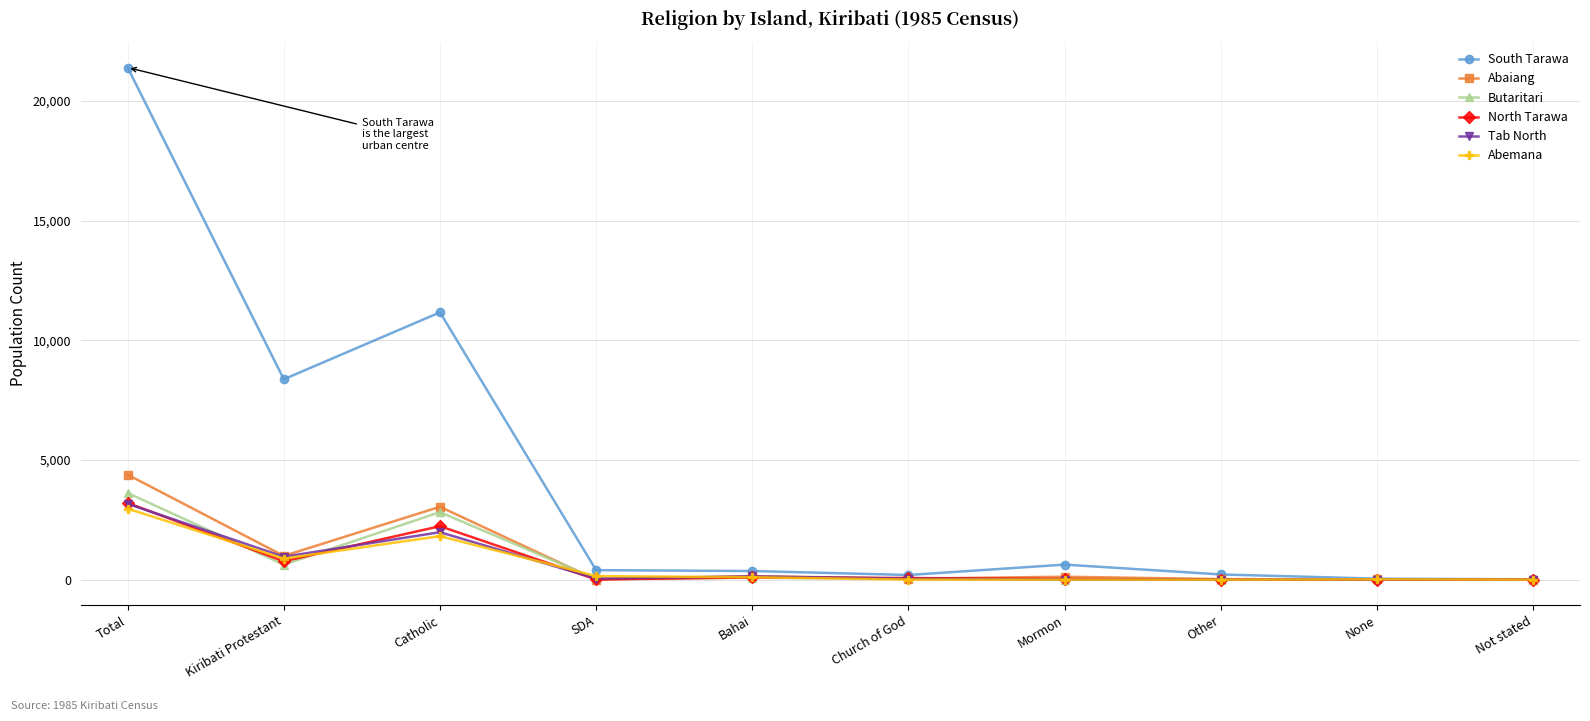

Which series has the largest range (max minus min)?

South Tarawa